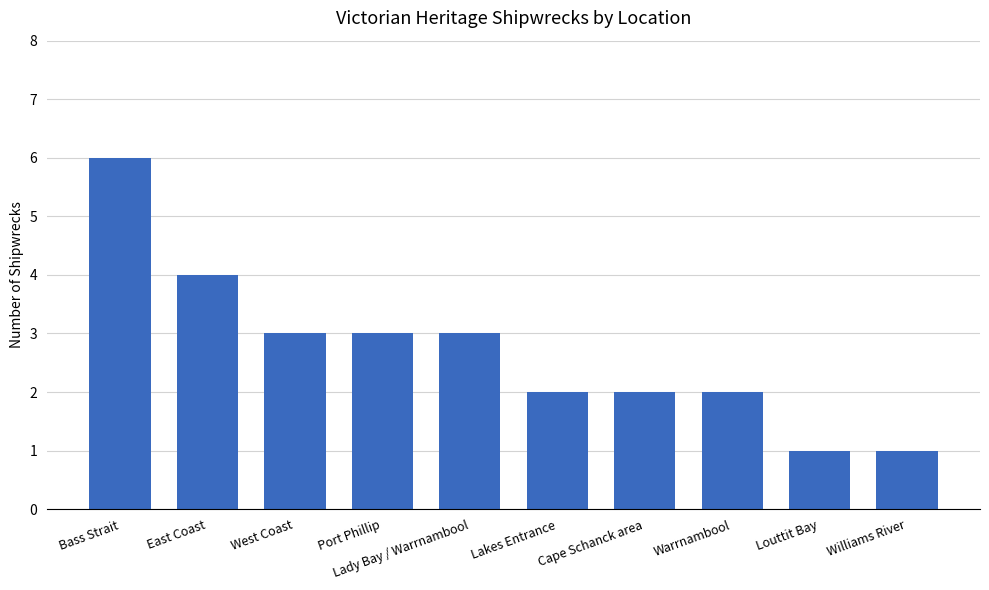

Reading right to left, extract all data points from this chart.

Williams River=1	Louttit Bay=1	Warrnambool=2	Cape Schanck area=2	Lakes Entrance=2	Lady Bay / Warrnambool=3	Port Phillip=3	West Coast=3	East Coast=4	Bass Strait=6